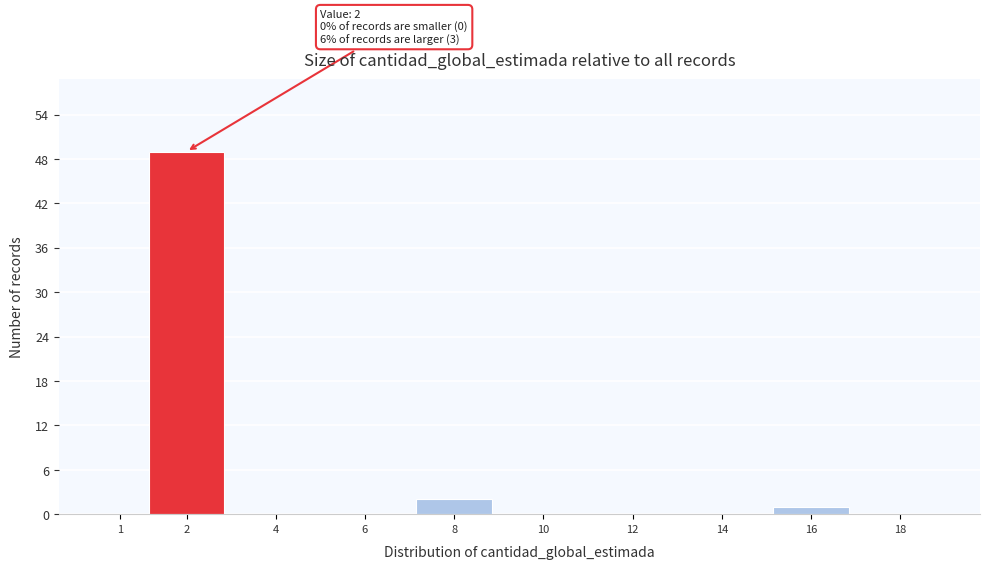

True or false: the data shows 49 at 2.

True